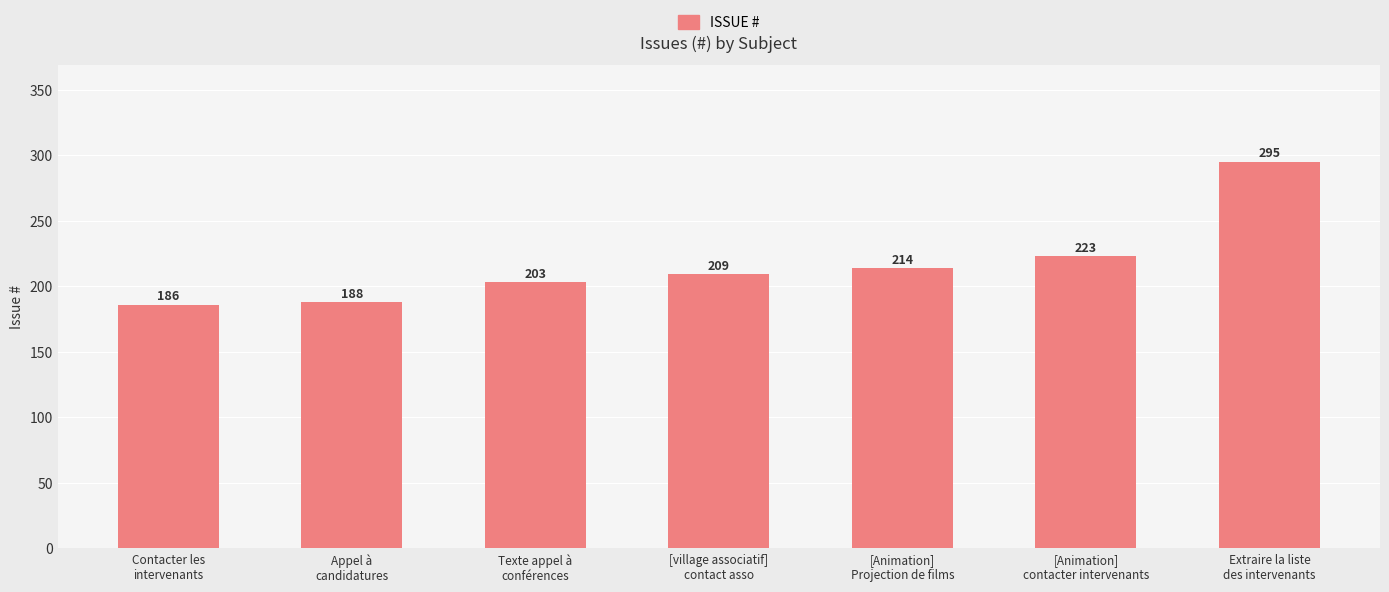

How many categories are shown in the chart?

7